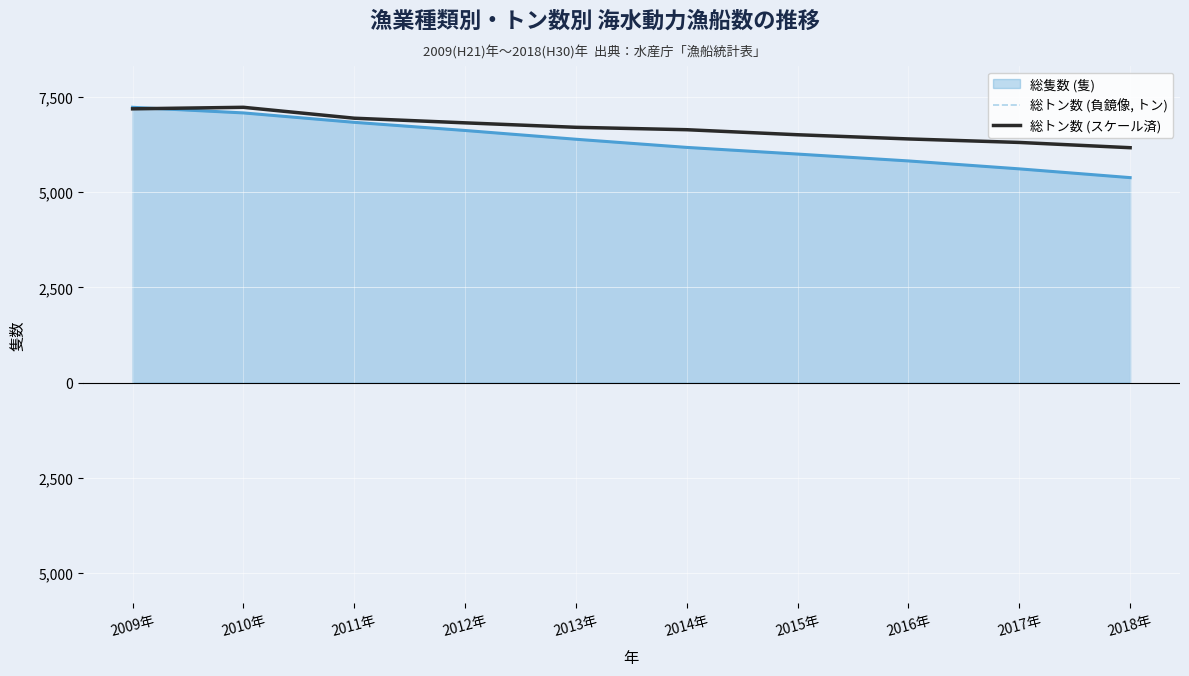

Is the value of 総トン数 (負鏡像, トン) at 2013年 greater than the value of 総トン数 (スケール済) at 2017年?

No